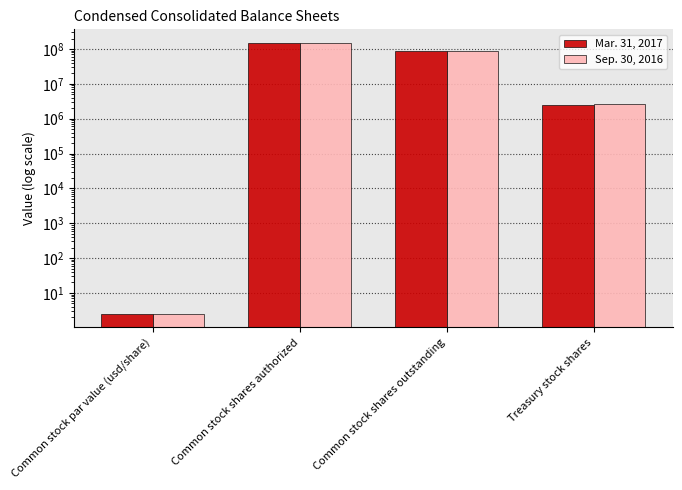

Reading right to left, extract all data points from this chart.

Mar. 31, 2017: 2529817.0	86363986.0	150000000.0	2.5
Sep. 30, 2016: 2575139.0	86086355.0	150000000.0	2.5